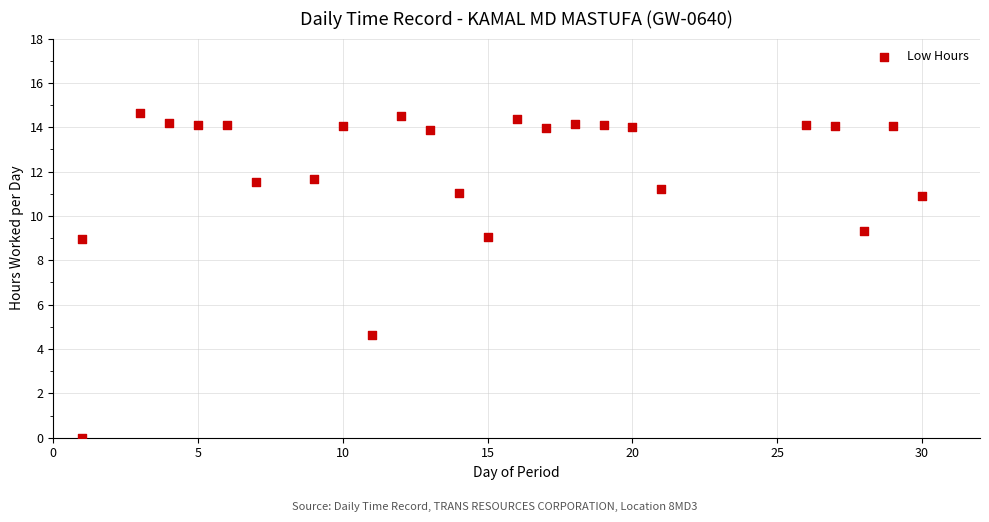

What is the range of X values (max minus min)?

29.0